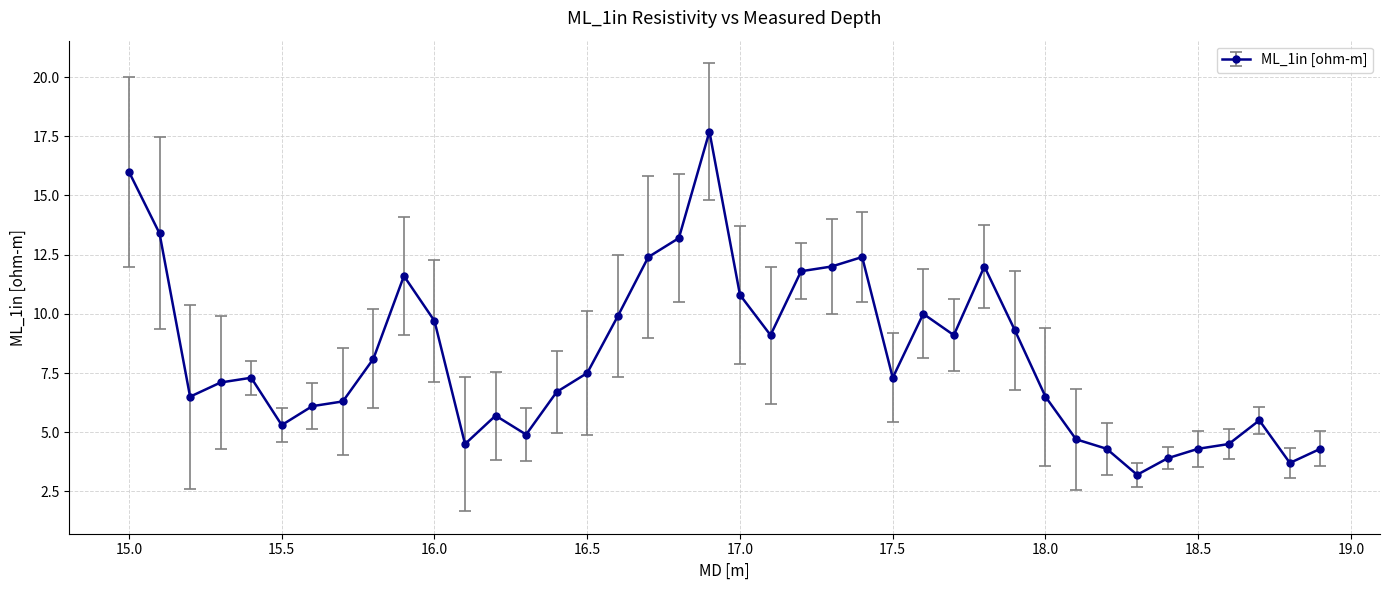

What is the value of the 20th point from the left?

17.7